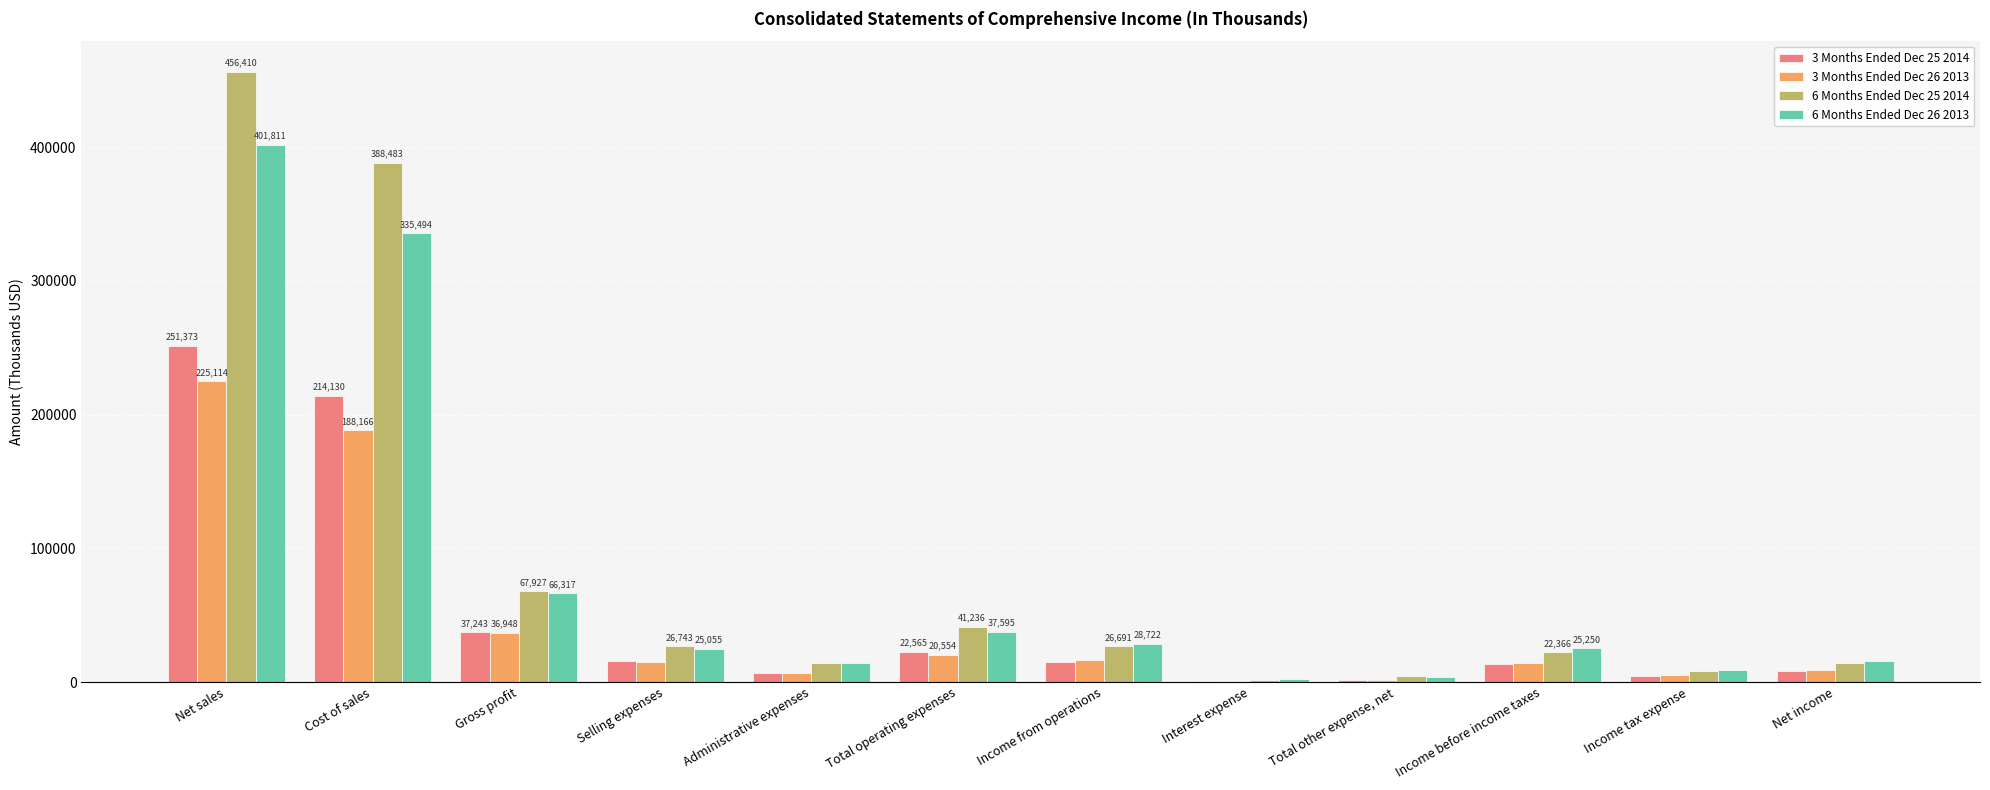

Which label corresponds to the largest value in the chart?

Net sales